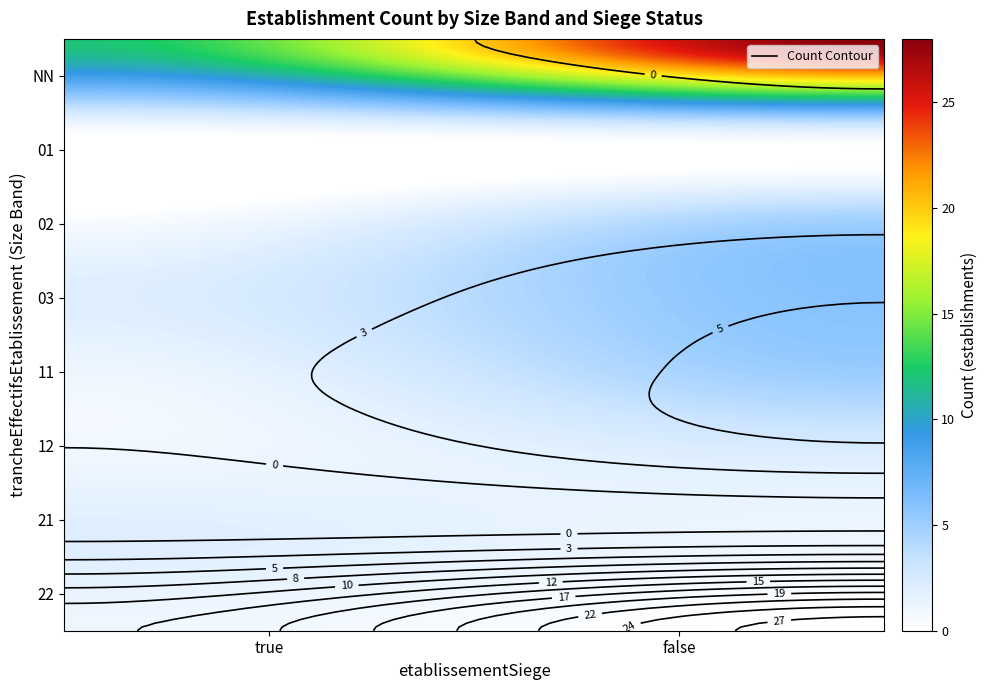

Between true and false, which is larger?

false